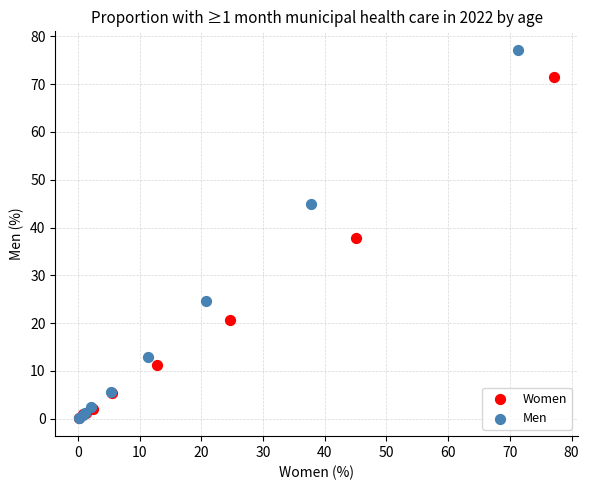

Which series has the largest Y range (max minus min)?

Men